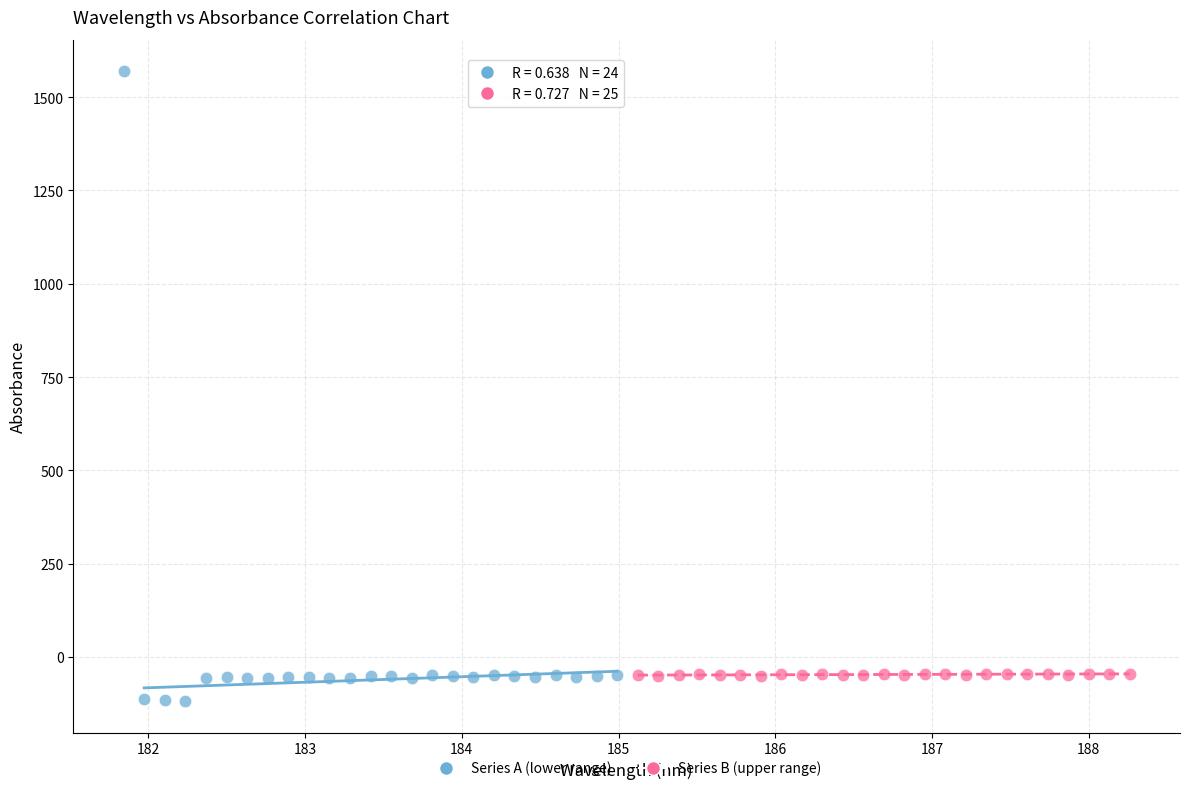

Which series reaches the maximum Y coordinate?

Series A (lower range)